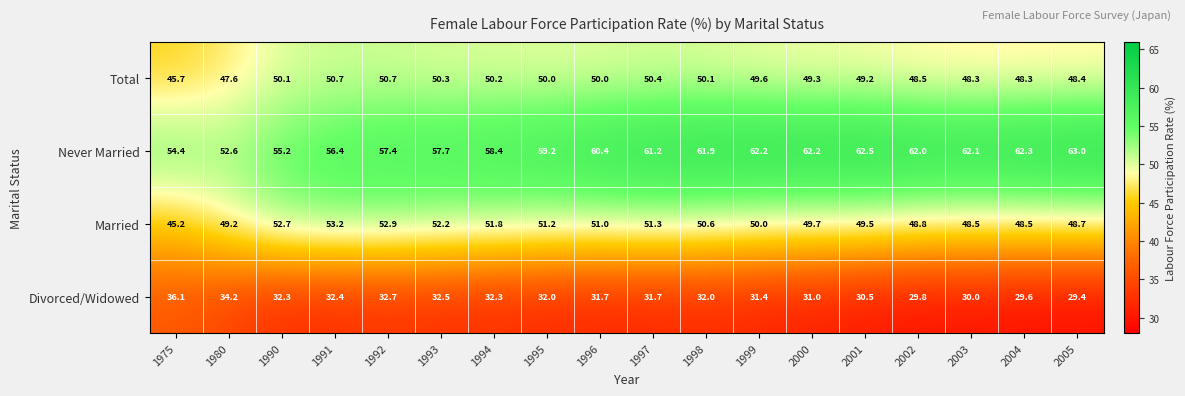

True or false: Total has a value of 73.0 at 1995.

False